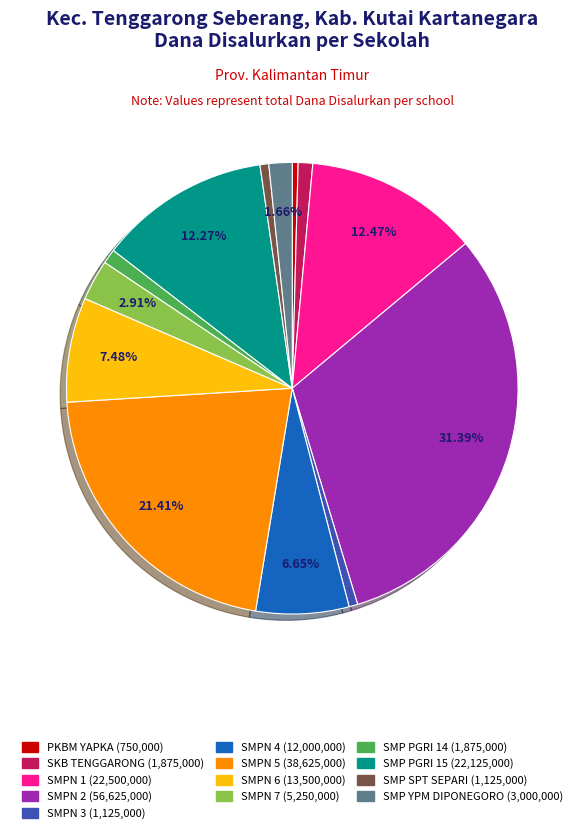

Is there a majority slice in this chart?

No